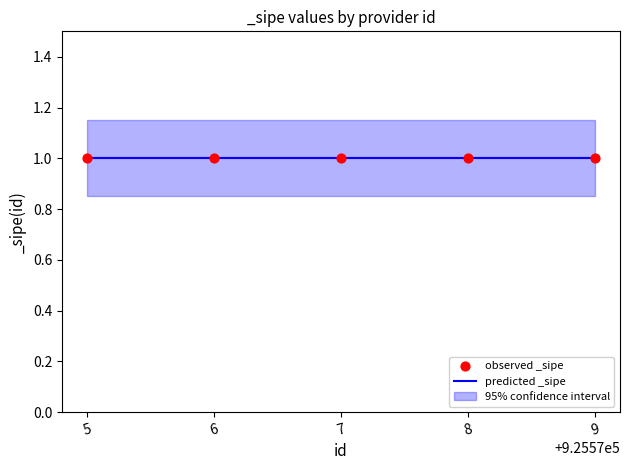

At which category is the sum across all series the highest?

925575